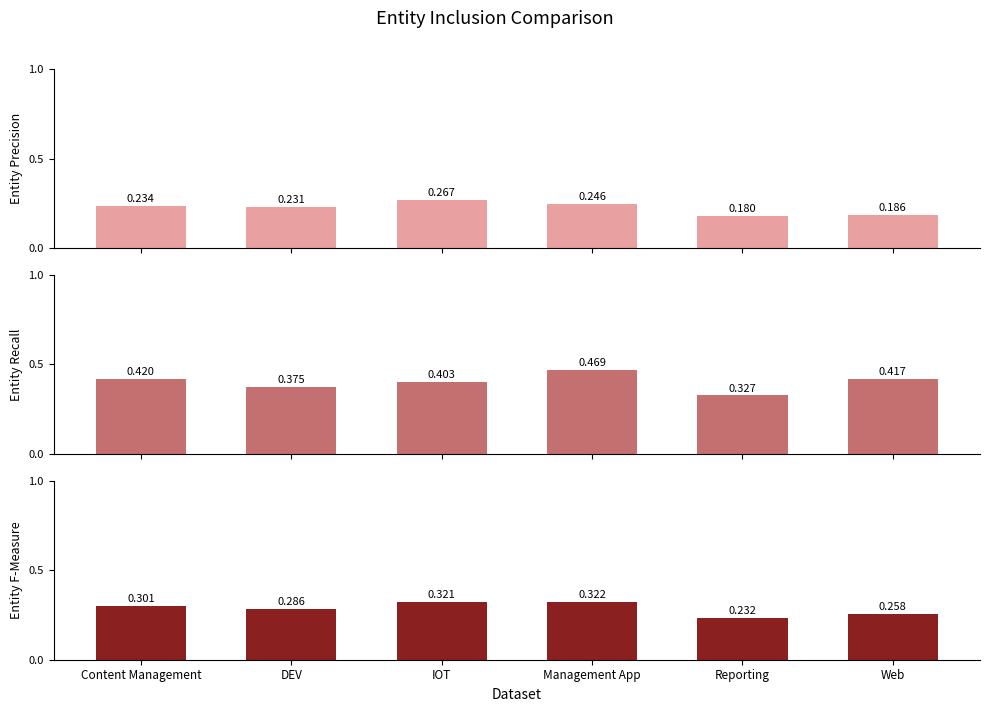

What position from the right is Management App?

3